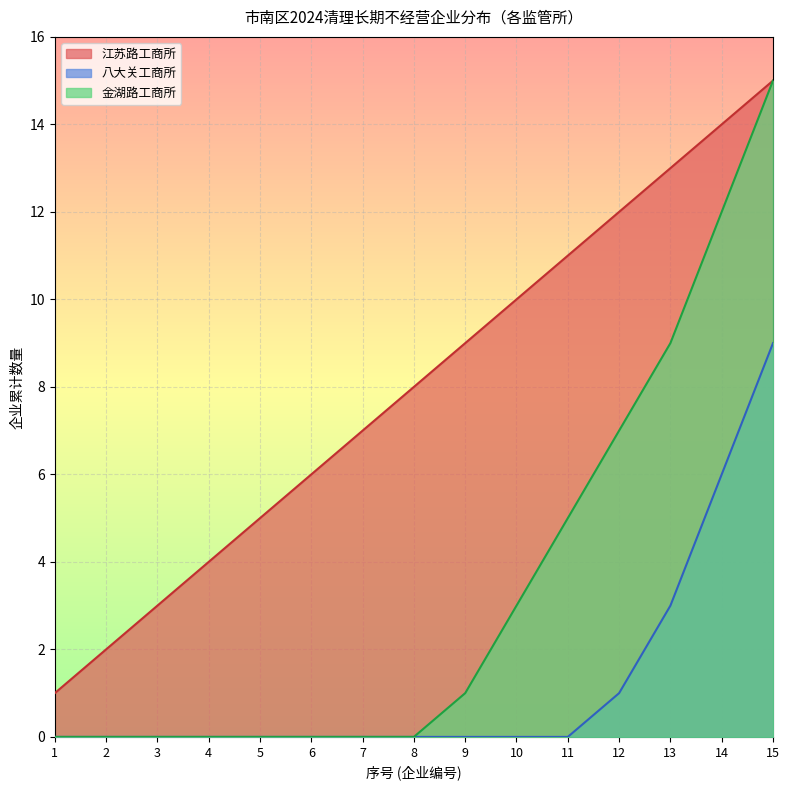

True or false: 江苏路工商所 and 八大关工商所 cross at least once.

False